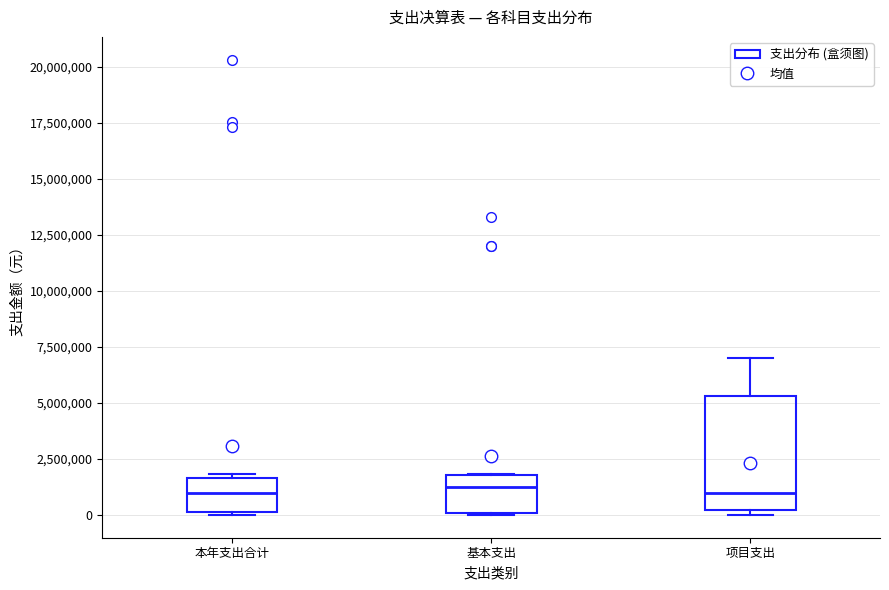

Reading left to right, read every box against the y-axis: the position of its median line, the range the box covers, and the ends of its whiskers. The values are not printed on the chart, so give them approximately, as read against the axis.

本年支出合计: median 1000000, box 0 to 1500000, whiskers 0 to 2000000
基本支出: median 1000000, box 0 to 2000000, whiskers 0 to 2000000
项目支出: median 1000000, box 0 to 5500000, whiskers 0 (just below the box's lower edge) to 7000000